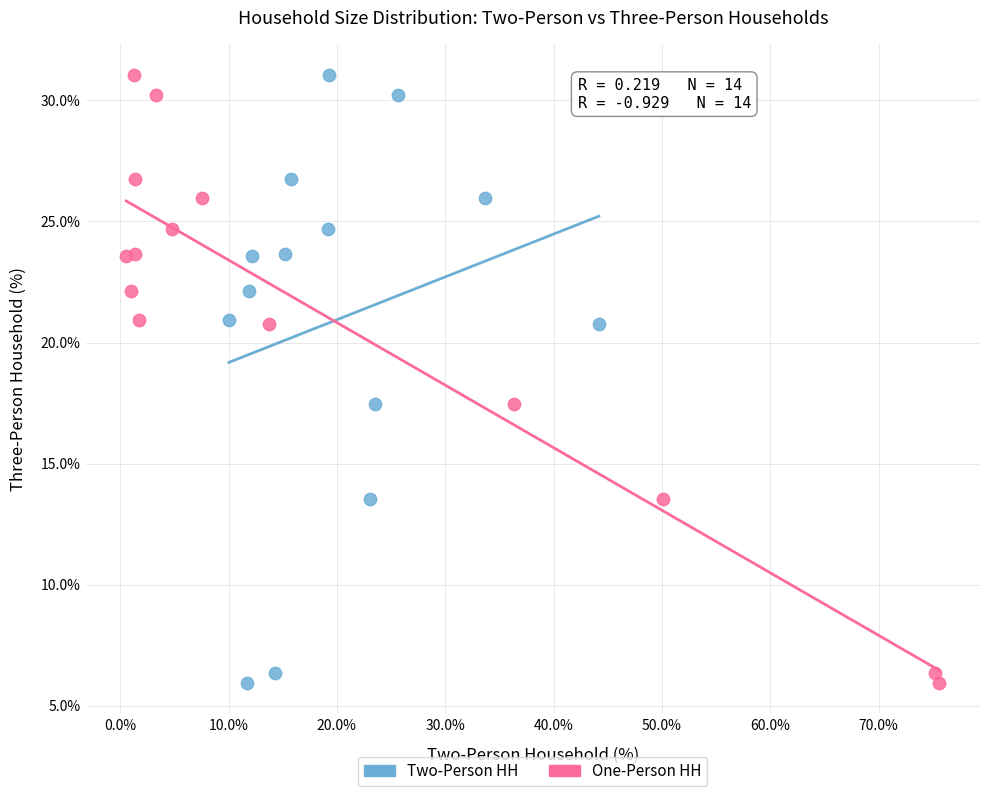

What are all the series names shown in the legend?

Two-Person HH, One-Person HH